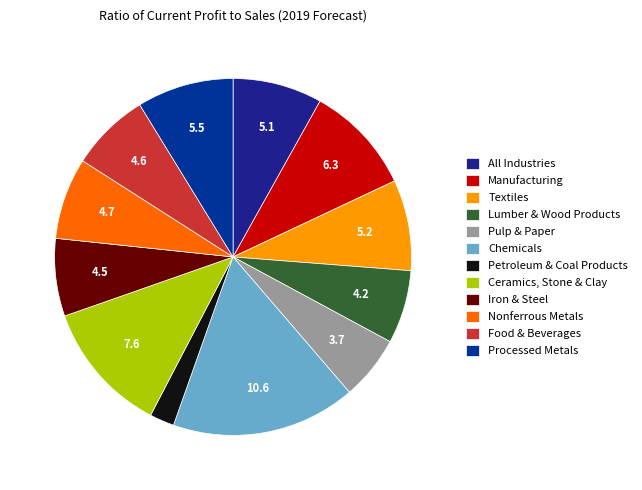

To the nearest percent, what is the difference between the largest and smallest slice percentages?

14%